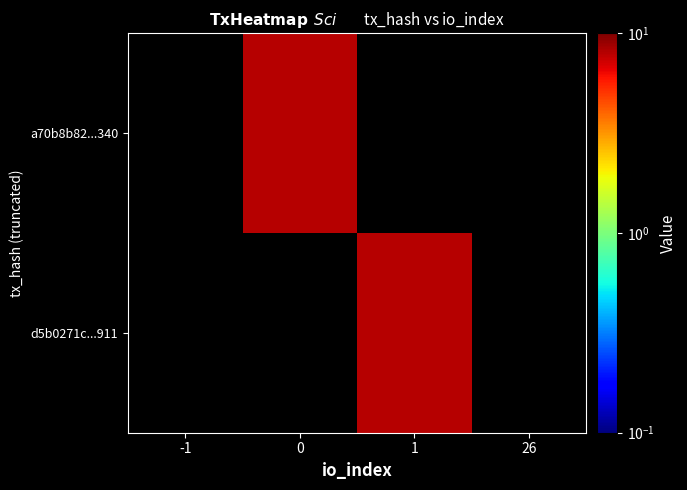

Between 26 and -1, which is larger?

-1